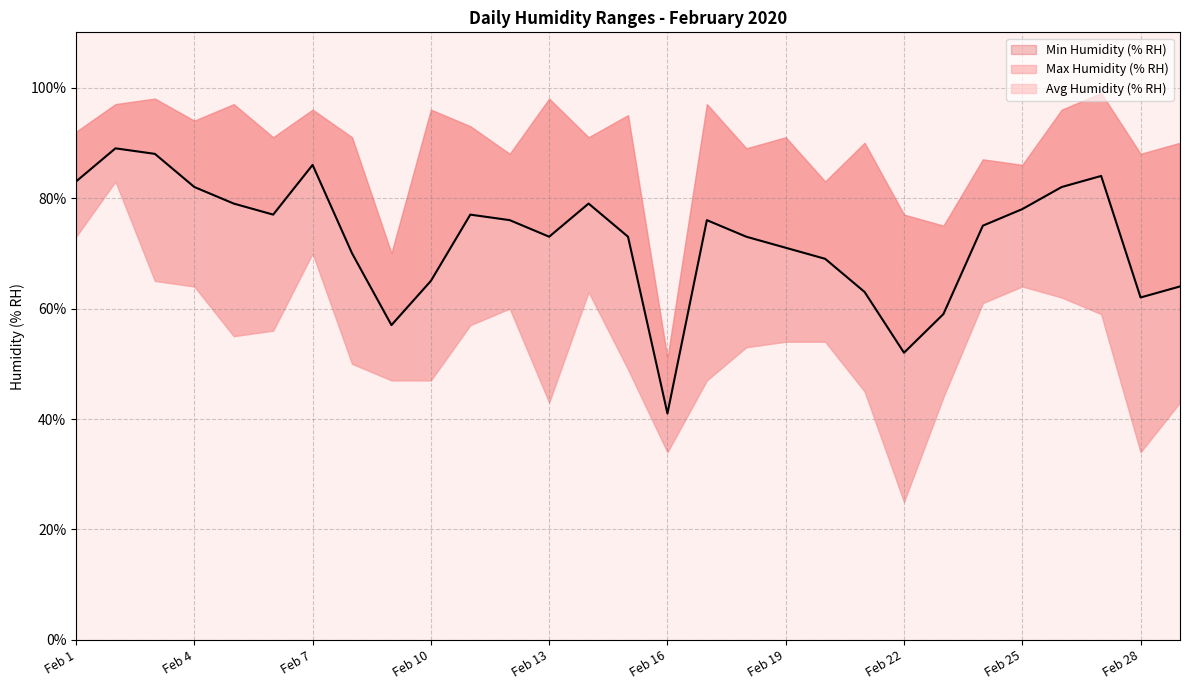

Does the chart display data point markers on the line(s)?

No